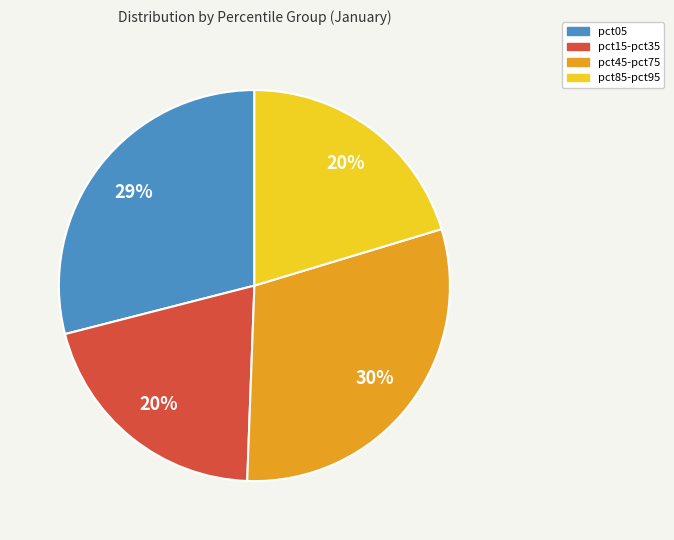

To the nearest percent, what is the difference between the largest and smallest slice percentages?

10%